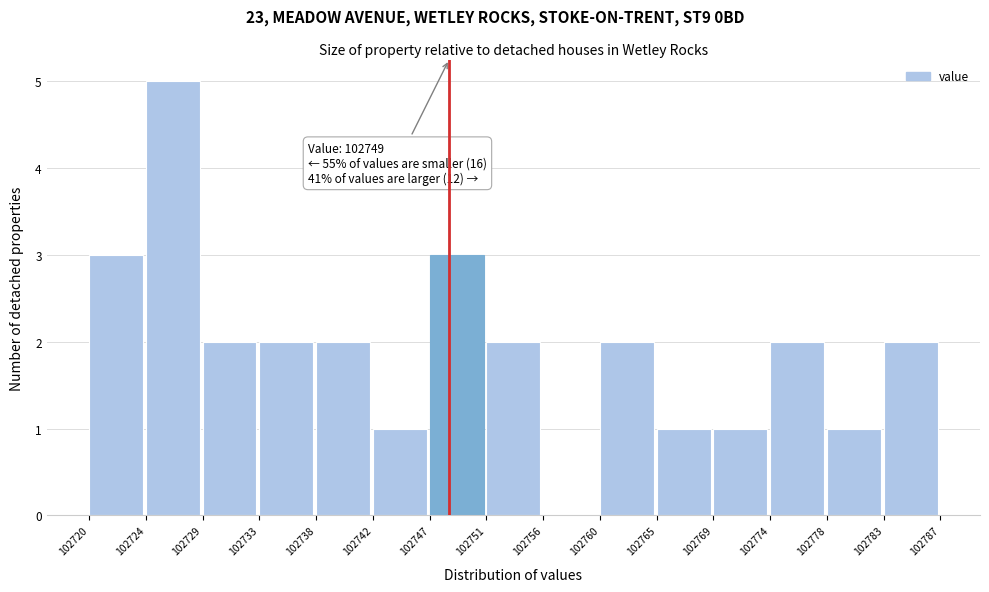

Reading left to right, extract all data points from this chart.

102720=3	102724=5	102729=2	102733=2	102738=2	102742=1	102747=3	102751=2	102756=0	102760=2	102765=1	102769=1	102774=2	102778=1	102783=2